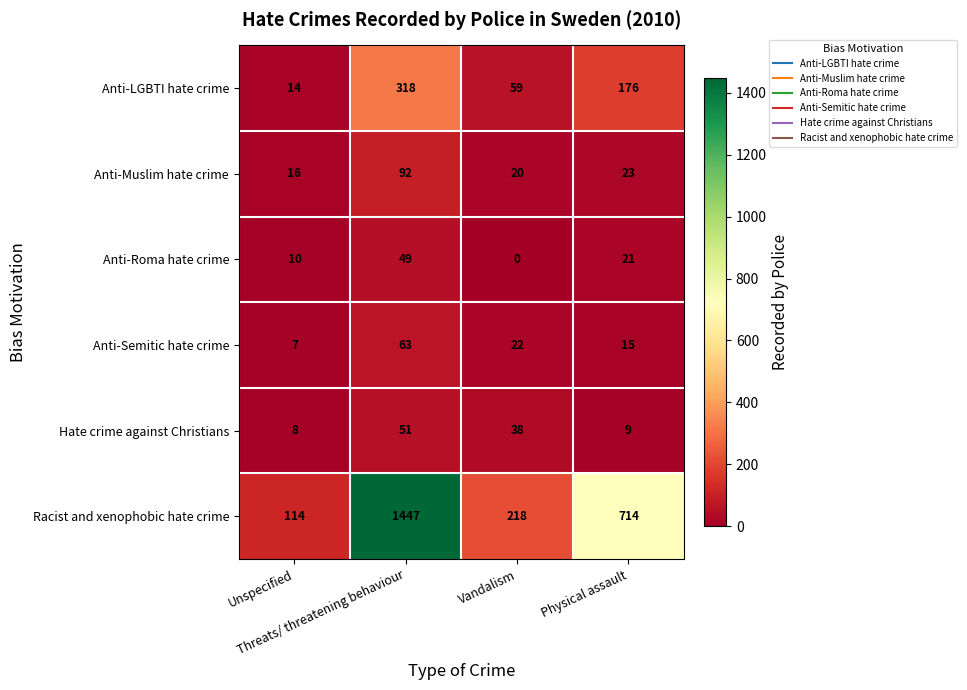

How many values in Anti-Roma hate crime are above zero?

3